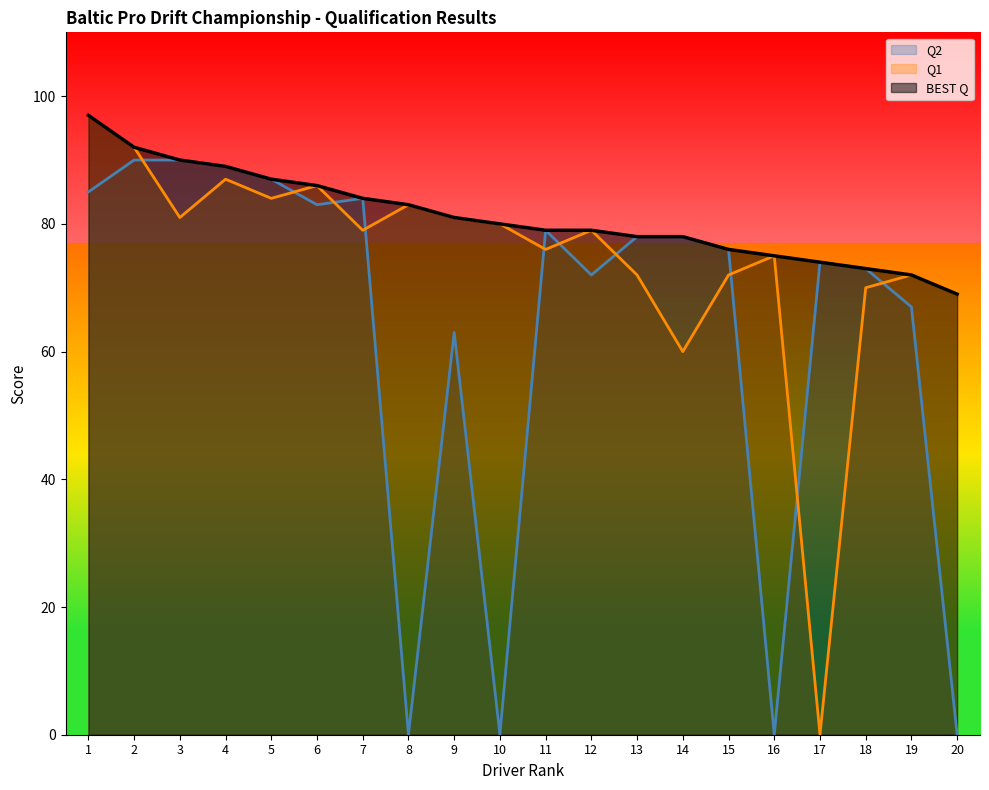

What is the value of the Q1 point at the 20th from the left?

69